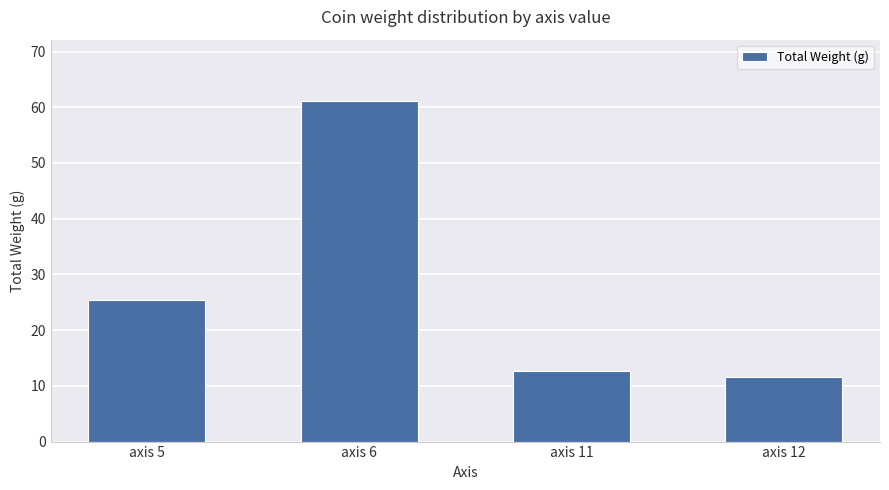

What is the value of the 4th bar from the left?

11.6